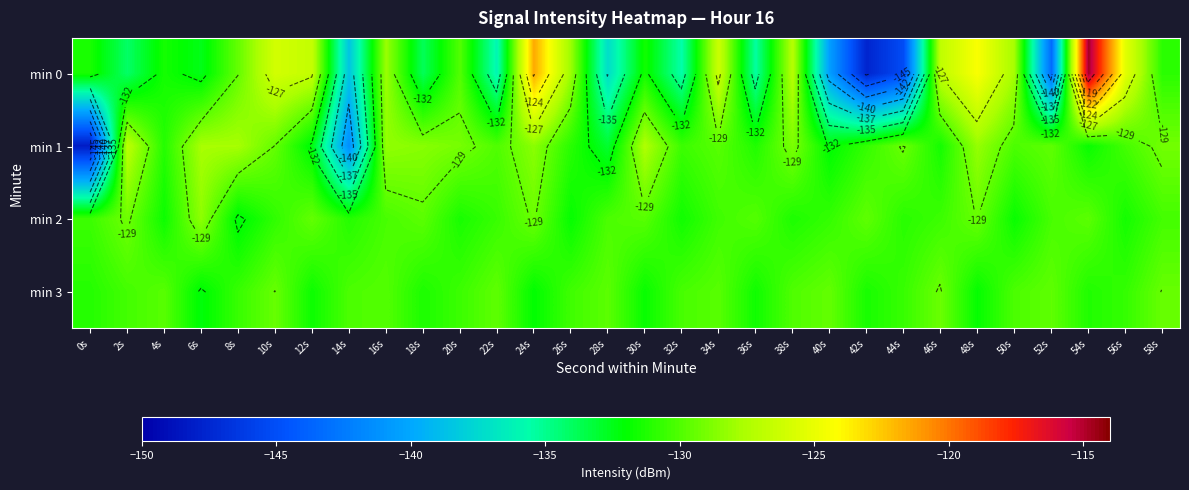

Is the value of min 1 at 6s greater than the value of min 2 at 16s?

Yes